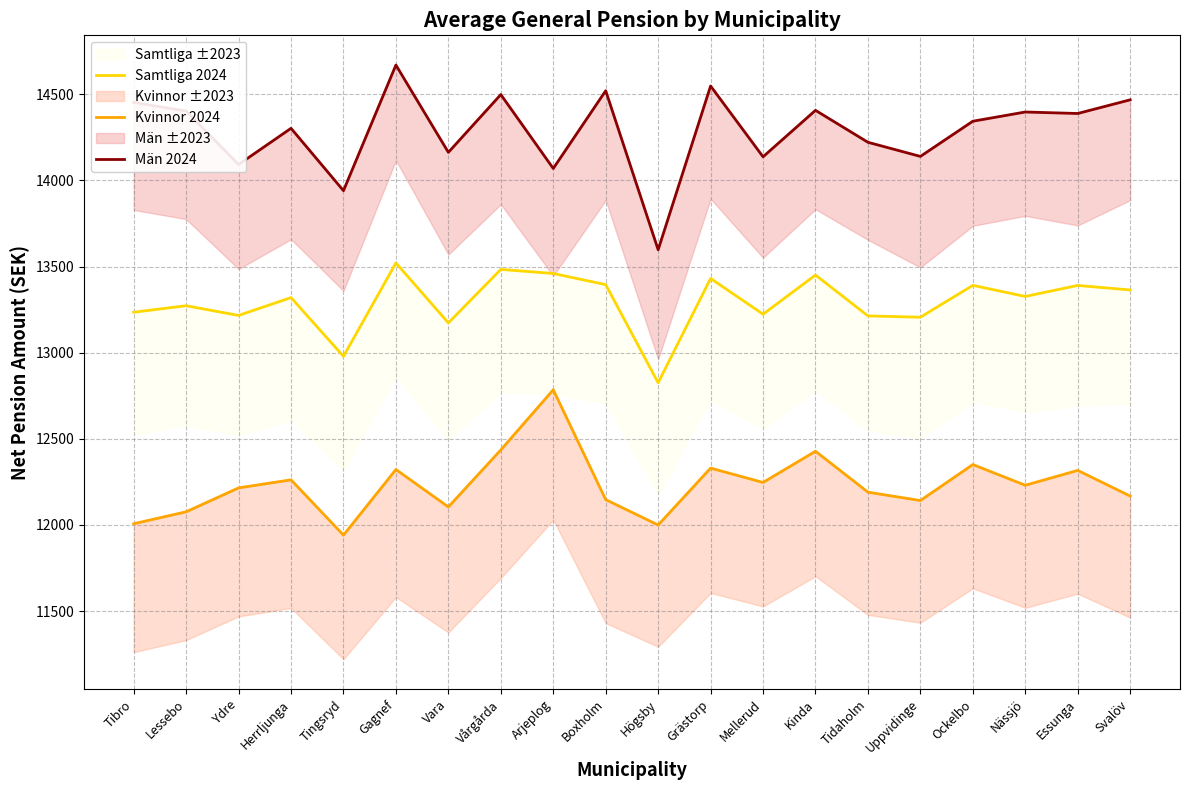

Which has a higher value, Uppvidinge or Nässjö?

Nässjö